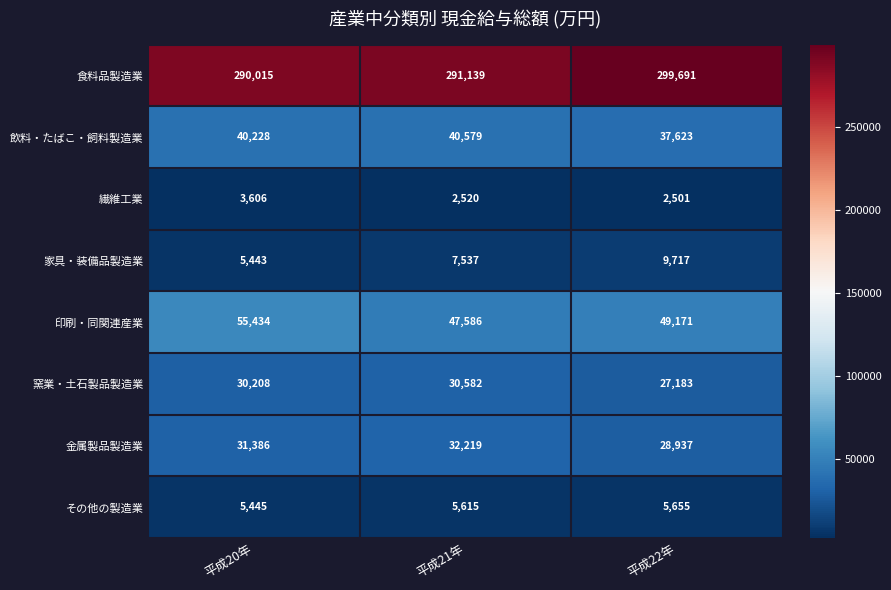

What is the minimum value shown in the chart?

2501